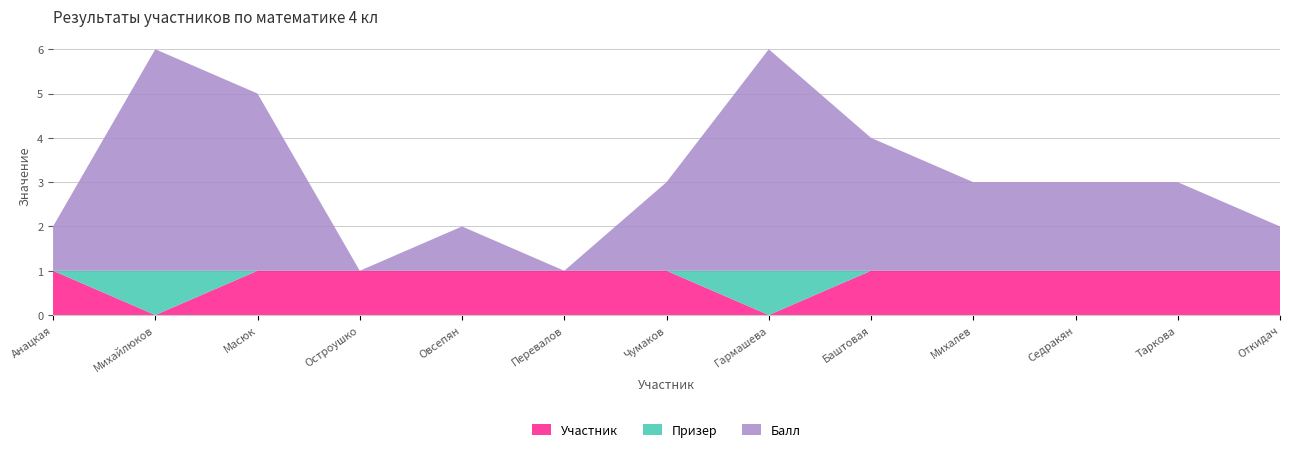

Reading left to right, list all the values displayed in this chart.

Участник: 1	0	1	1	1	1	1	0	1	1	1	1	1
Призер: 0	1	0	0	0	0	0	1	0	0	0	0	0
Балл: 1	5	4	0	1	0	2	5	3	2	2	2	1